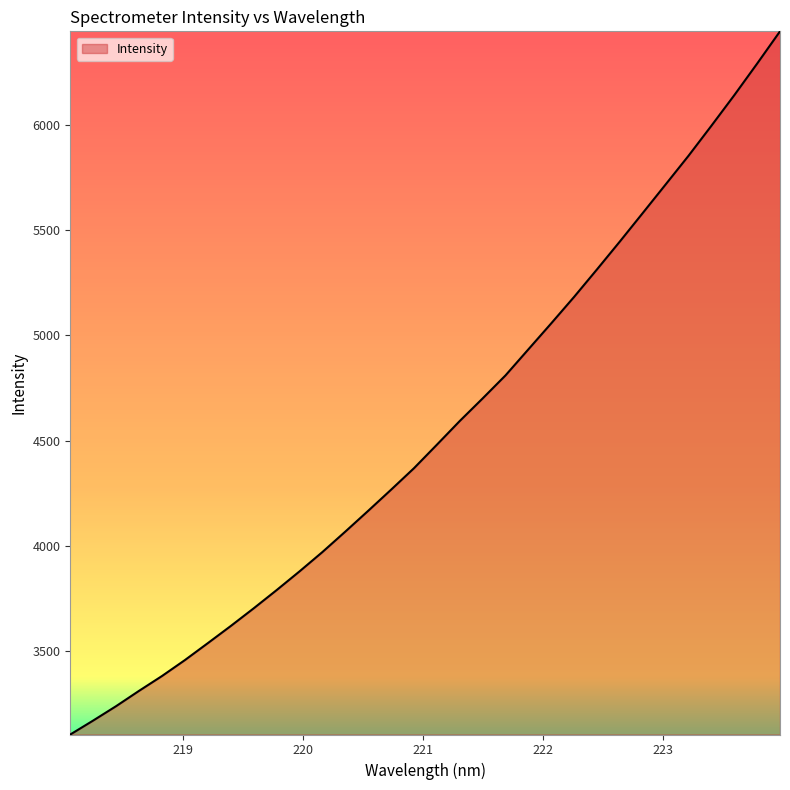

What is the maximum value shown in the chart?

6444.6